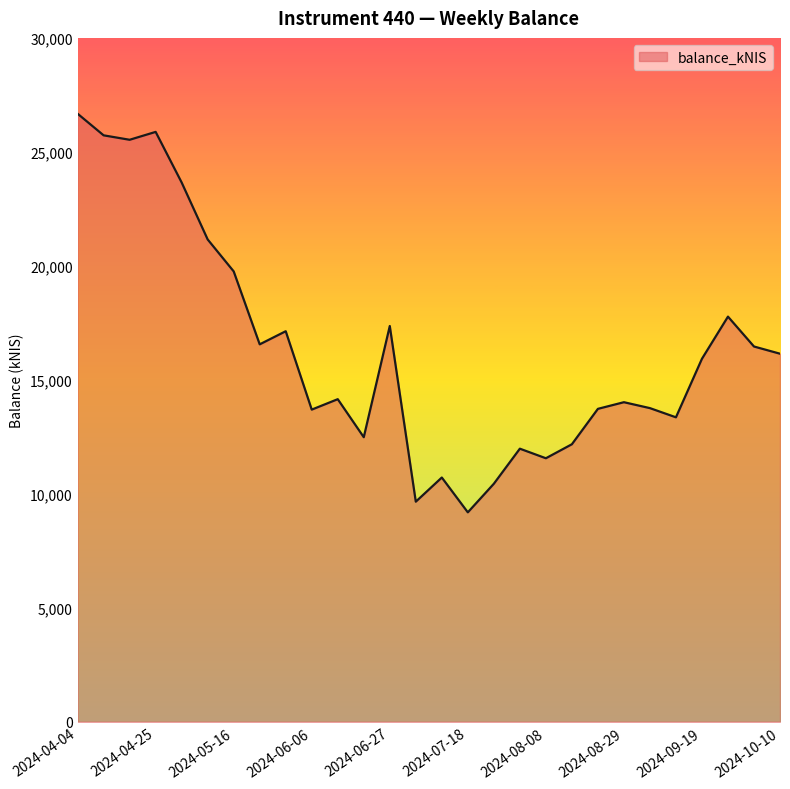

What is the average value?

16307.3